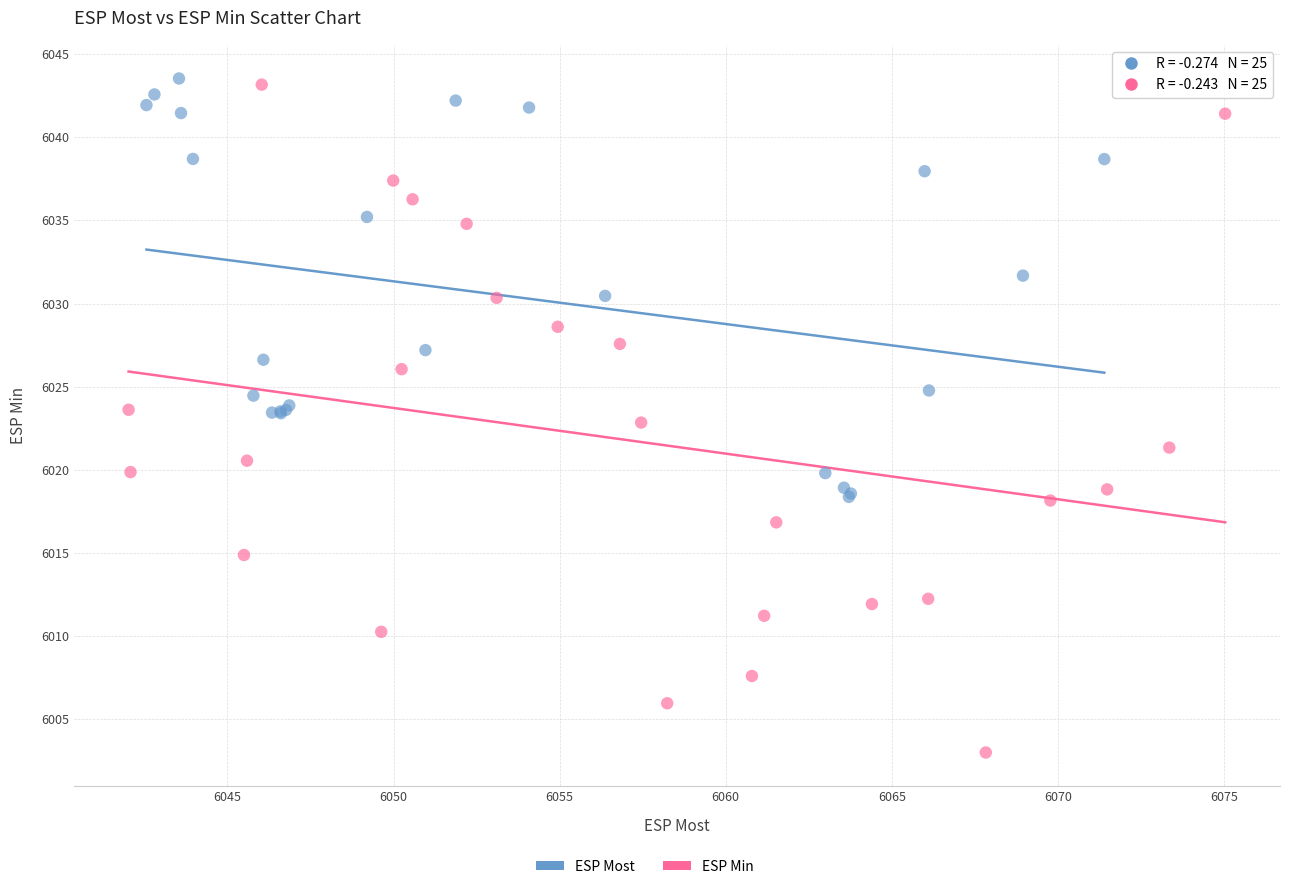

Which series has the widest spread of Y values?

ESP Min